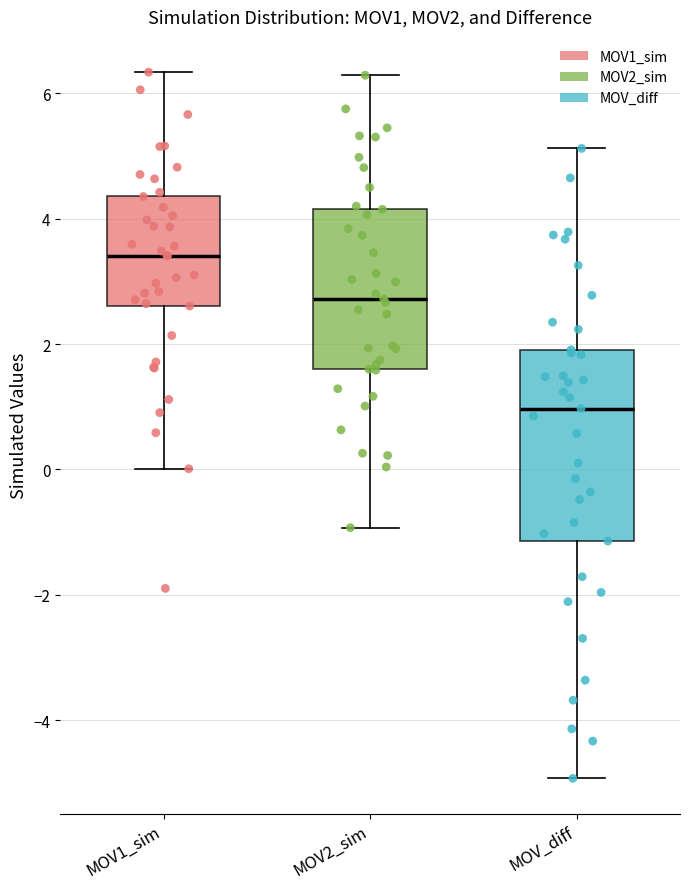

Where does the lower whisker of the box for MOV1_sim end on the y-axis? The values are not printed on the chart, so give them approximately, as read against the axis.

0.0